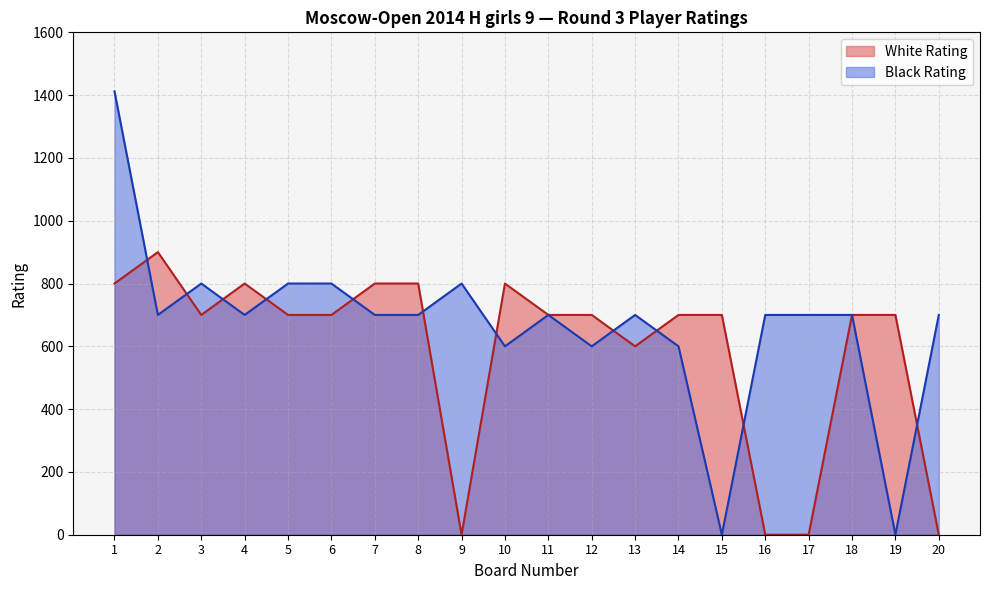

List the series in order of their peak value, highest first.

Black Rating, White Rating